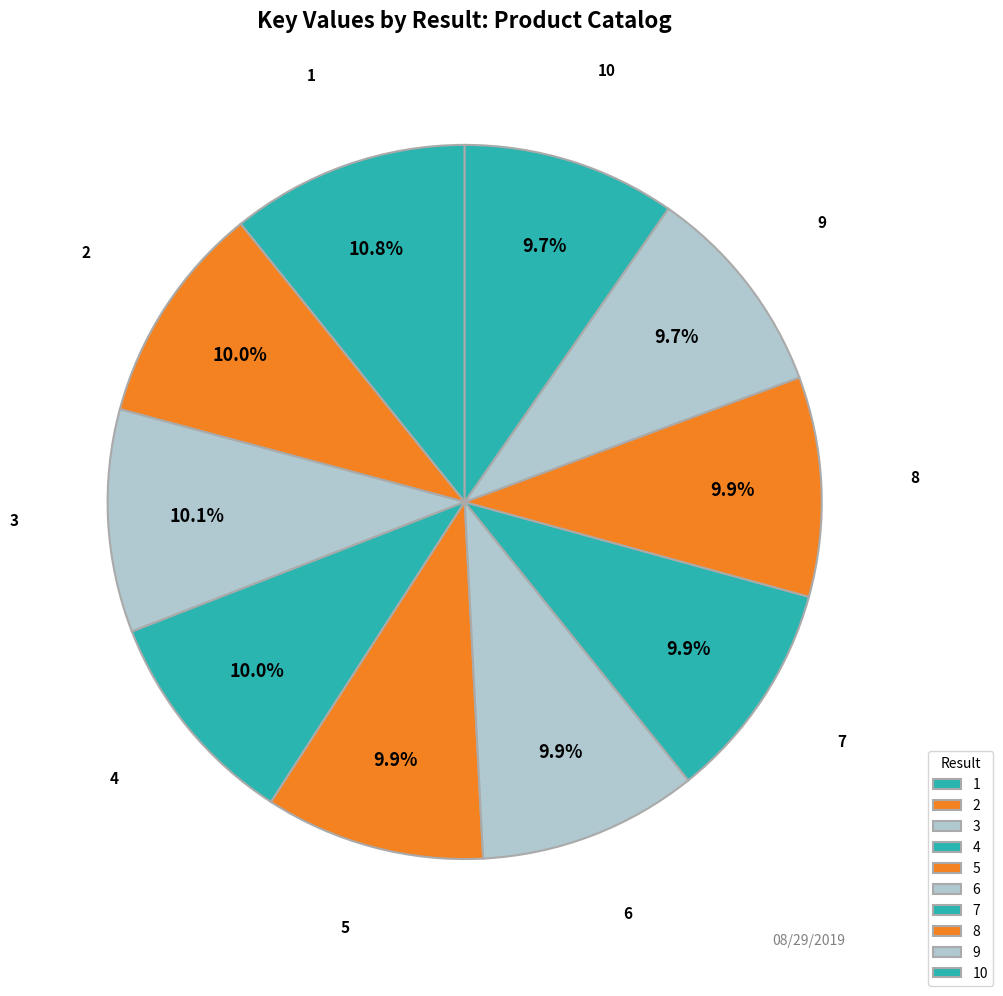

To the nearest percent, what is the average slice percentage?

10%